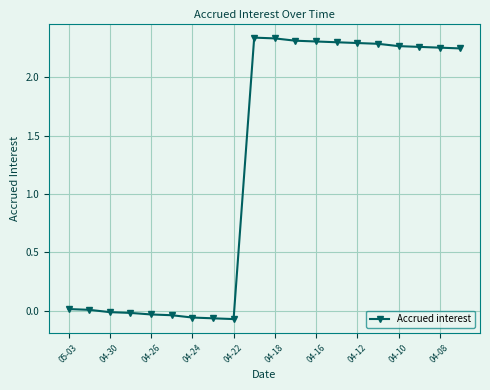

What is the difference between the second highest and second lowest values?

2.4